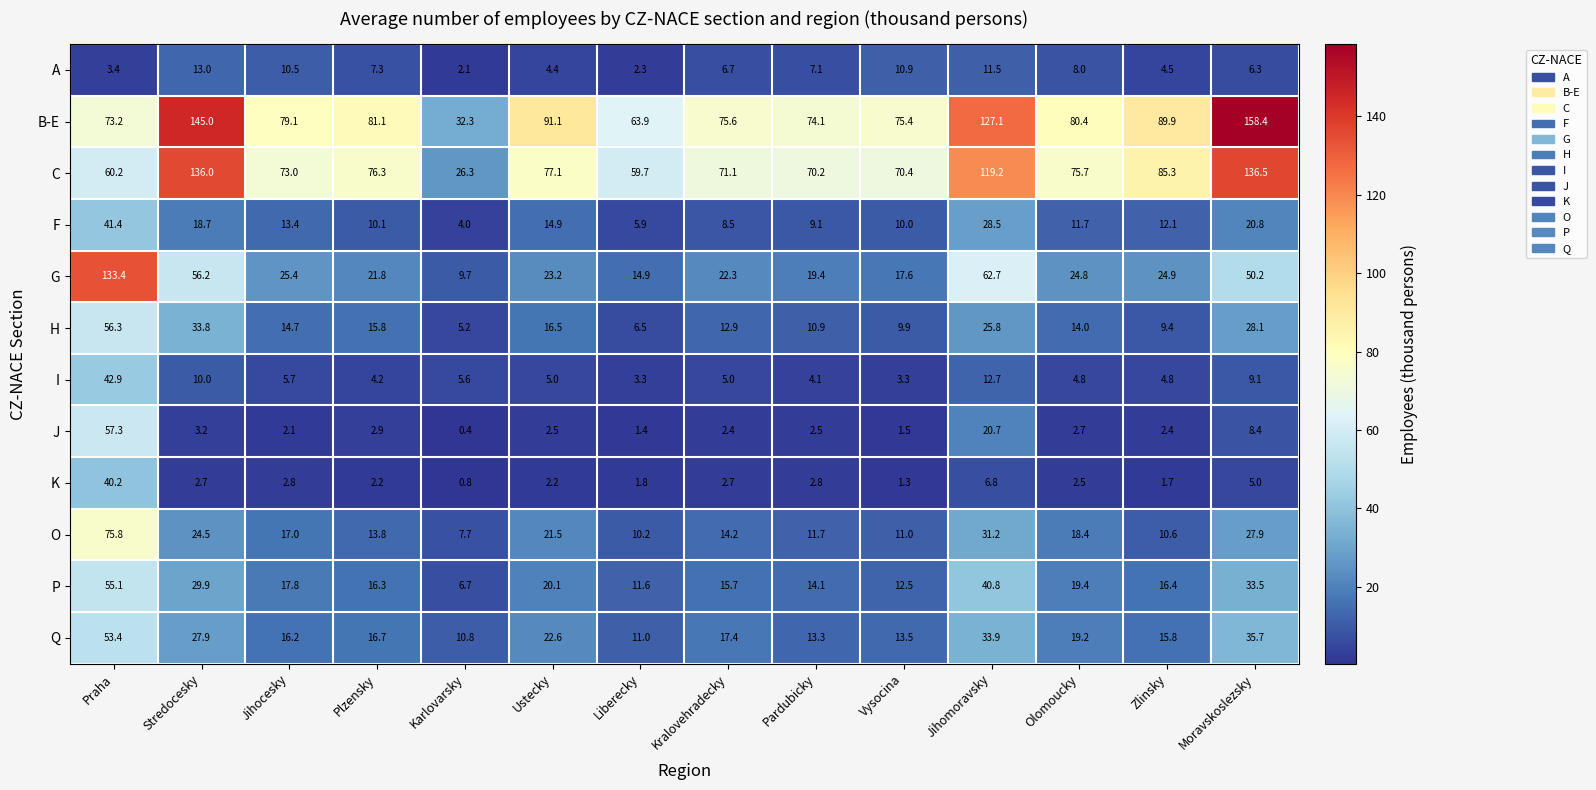

What is the spread (max minus min) of values at Ustecky?

88.9